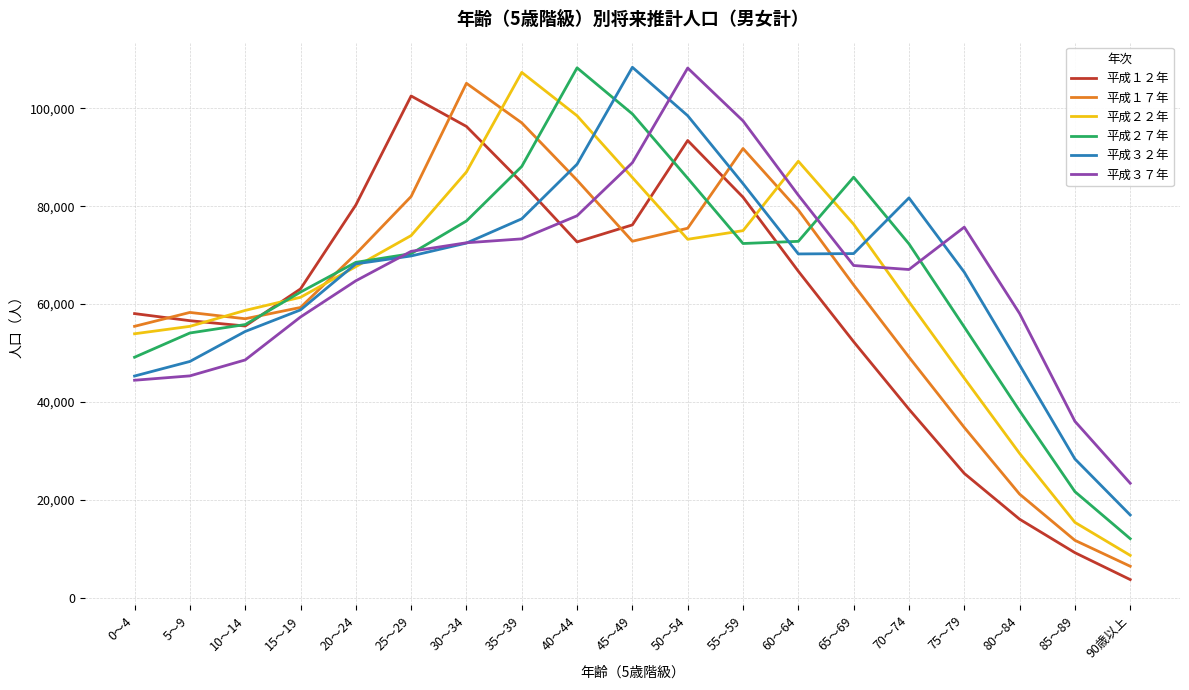

In 平成３２年, how many points are higher than both neighbors (excluding endpoints)?

2